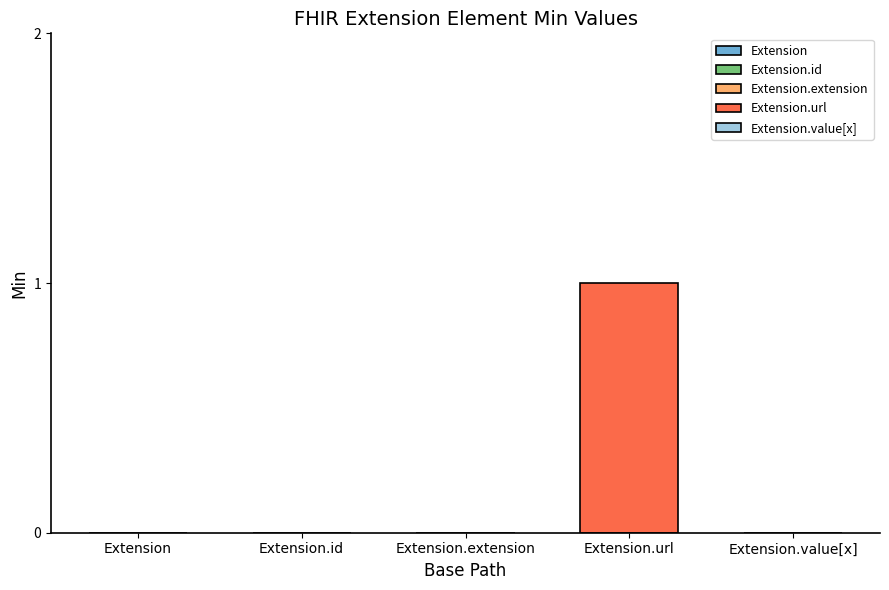

Rank the categories by value from lowest to highest.

Extension, Extension.id, Extension.extension, Extension.value[x], Extension.url